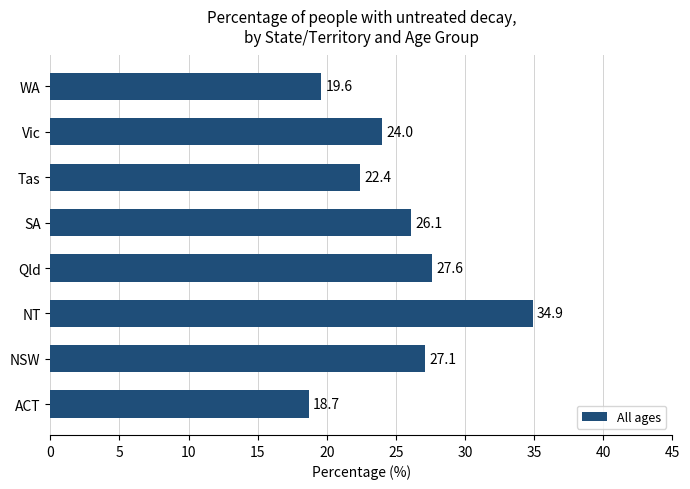

What is the average value?

25.1